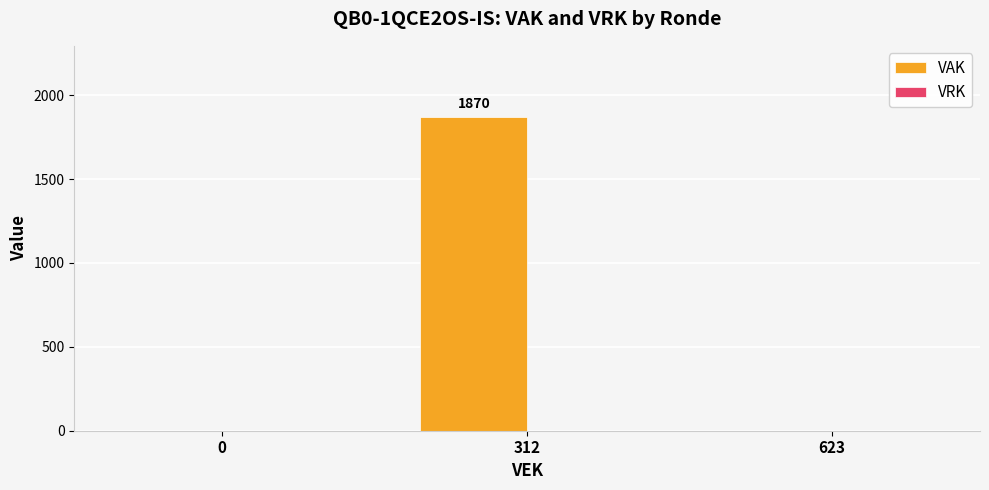

The value at 0 is -1220. True or false?

False